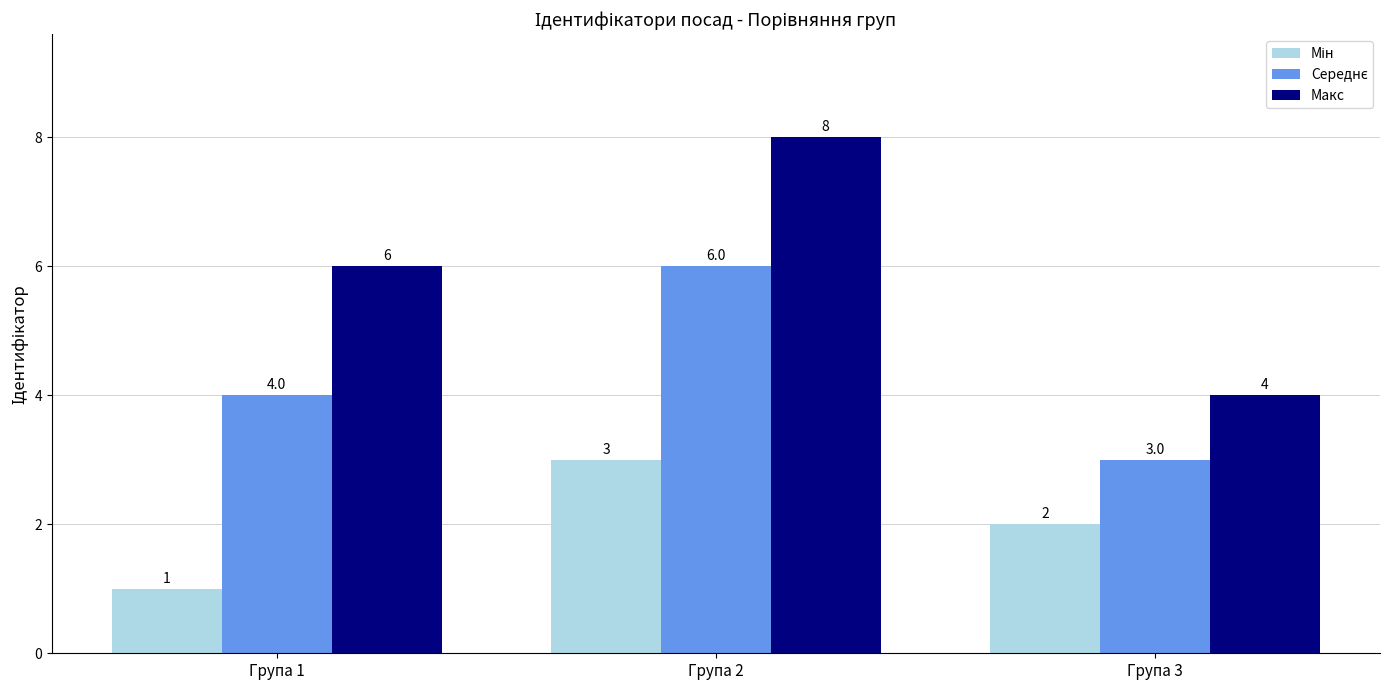

Count the number of data series in this chart.

3